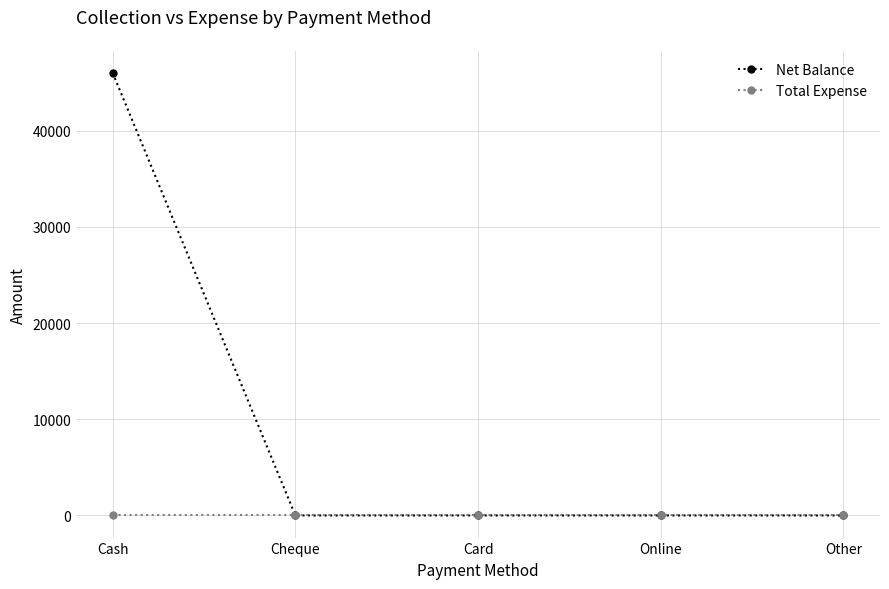

How many lines are shown in the chart?

2